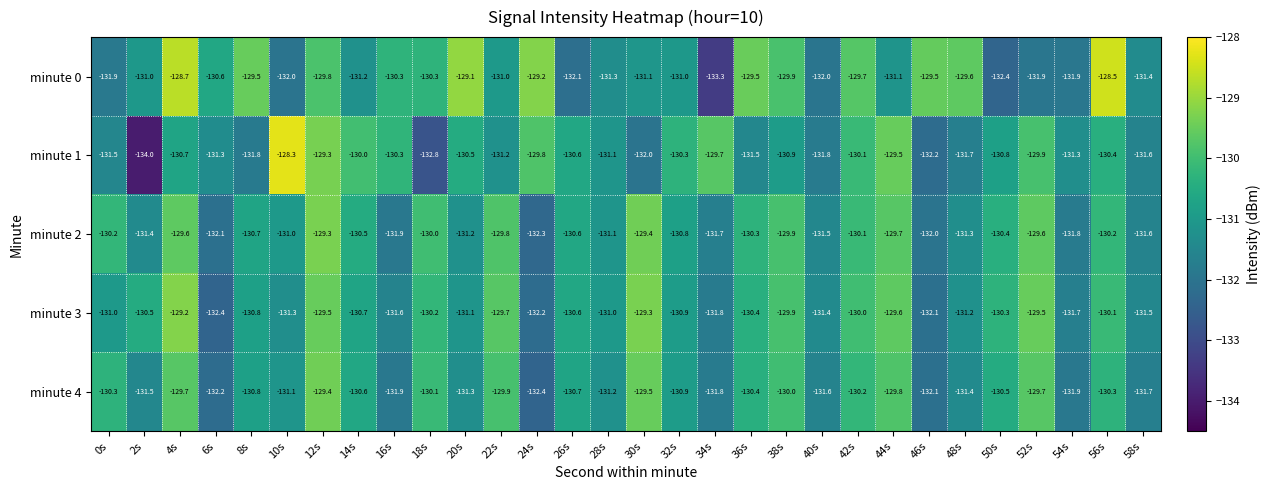

Is the value of minute 3 at 18s greater than the value of minute 2 at 20s?

Yes